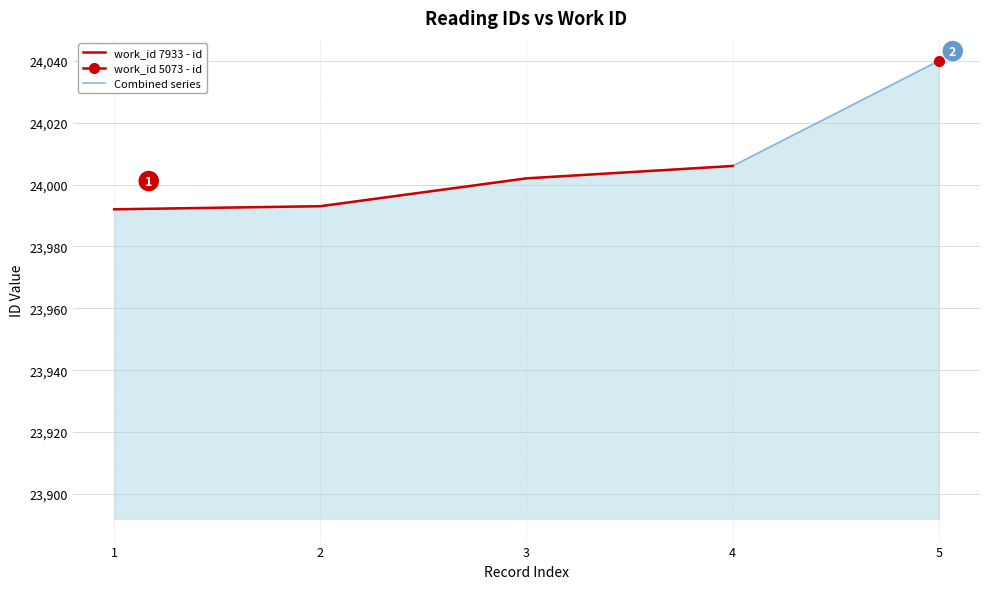

At which label does the data first exceed 24002?

4